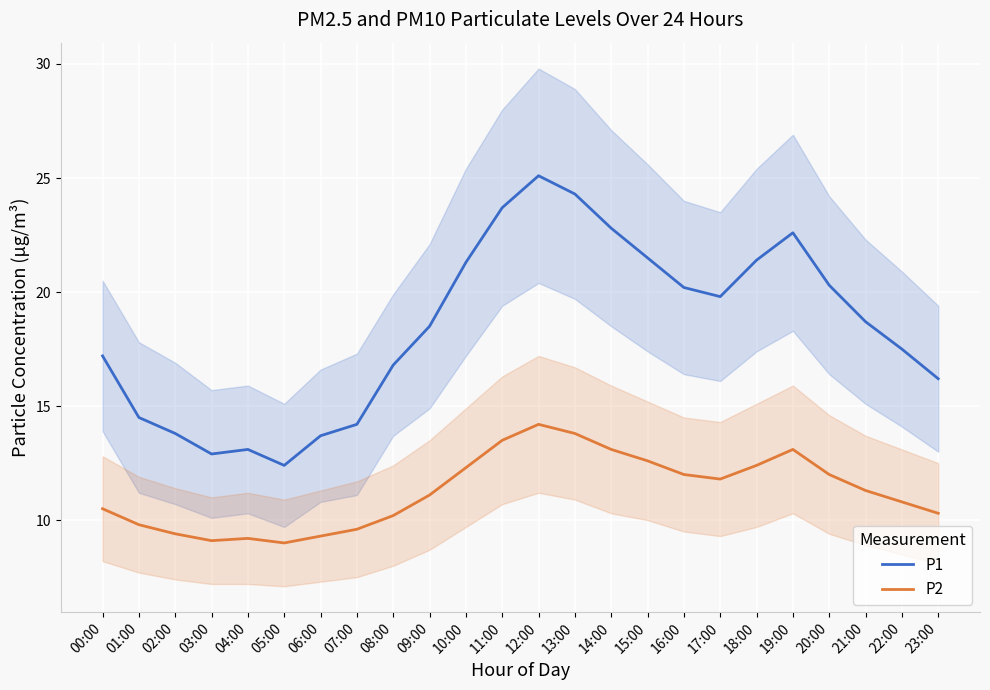

Reading left to right, what are all the values shown in this chart?

P1: 17.2	14.5	13.8	12.9	13.1	12.4	13.7	14.2	16.8	18.5	21.3	23.7	25.1	24.3	22.8	21.5	20.2	19.8	21.4	22.6	20.3	18.7	17.5	16.2
P2: 10.5	9.8	9.4	9.1	9.2	9.0	9.3	9.6	10.2	11.1	12.3	13.5	14.2	13.8	13.1	12.6	12.0	11.8	12.4	13.1	12.0	11.3	10.8	10.3